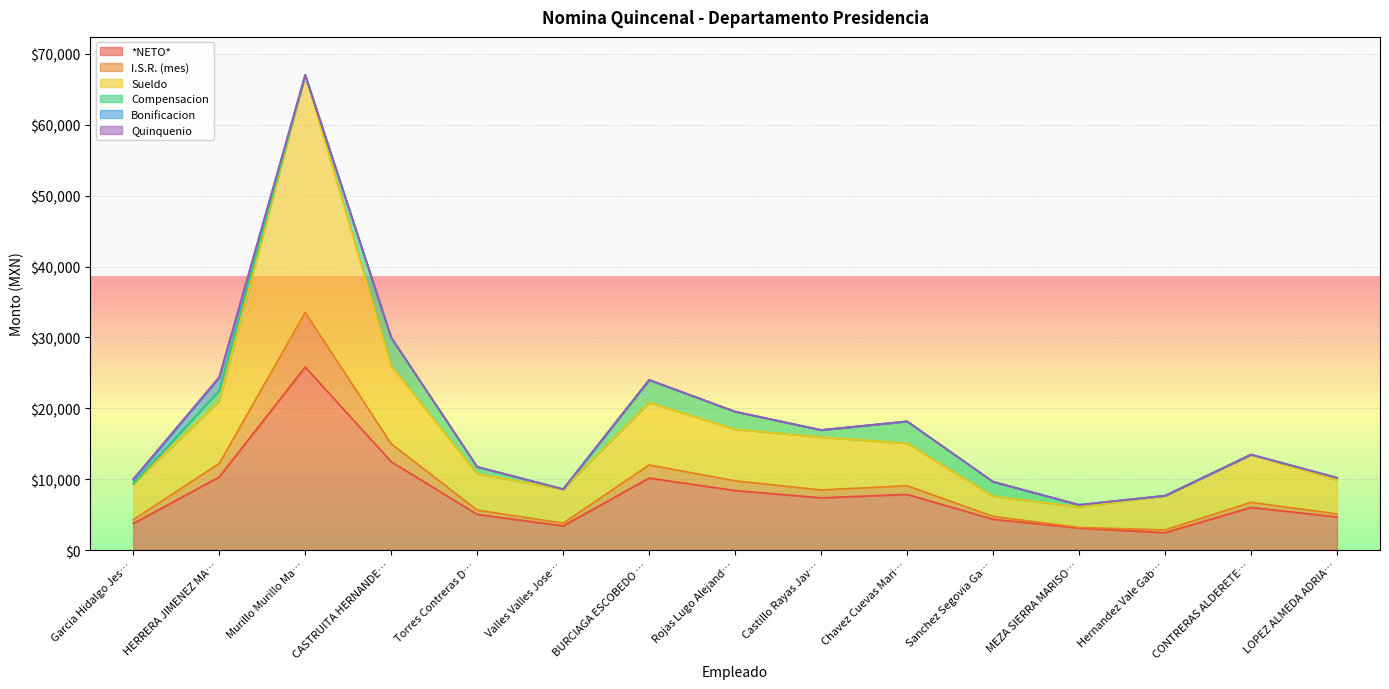

Reading left to right, extract all data points from this chart.

*NETO*: 3735.1	10308.8	25821.8	12464.4	5027.9	3407.2	10150.1	8390.9	7370.0	7849.4	4341.0	3102.3	2444.5	6007.5	4662.1
I.S.R. (mes): 545.3	1895.8	7696.7	2527.3	609.1	389.4	1852.7	1374.8	1097.6	1227.8	404.4	86.7	394.4	727.5	437.9
Sueldo: 5062.0	8797.5	33518.6	10991.7	5100.0	4796.6	8802.8	7265.7	7467.6	5977.2	2840.8	2889.0	4827.9	6735.0	4800.0
Compensacion: 0.0	1500.0	0.0	4000.0	1000.0	0.0	3200.0	2500.0	1000.0	3100.0	2050.0	300.0	0.0	0.0	300.0
Bonificacion: 531.7	1827.1	0.0	0.0	0.0	0.0	0.0	0.0	0.0	0.0	0.0	0.0	0.0	0.0	0.0
Quinquenio: 150.0	80.0	0.0	0.0	0.0	0.0	0.0	0.0	0.0	0.0	0.0	0.0	0.0	0.0	0.0